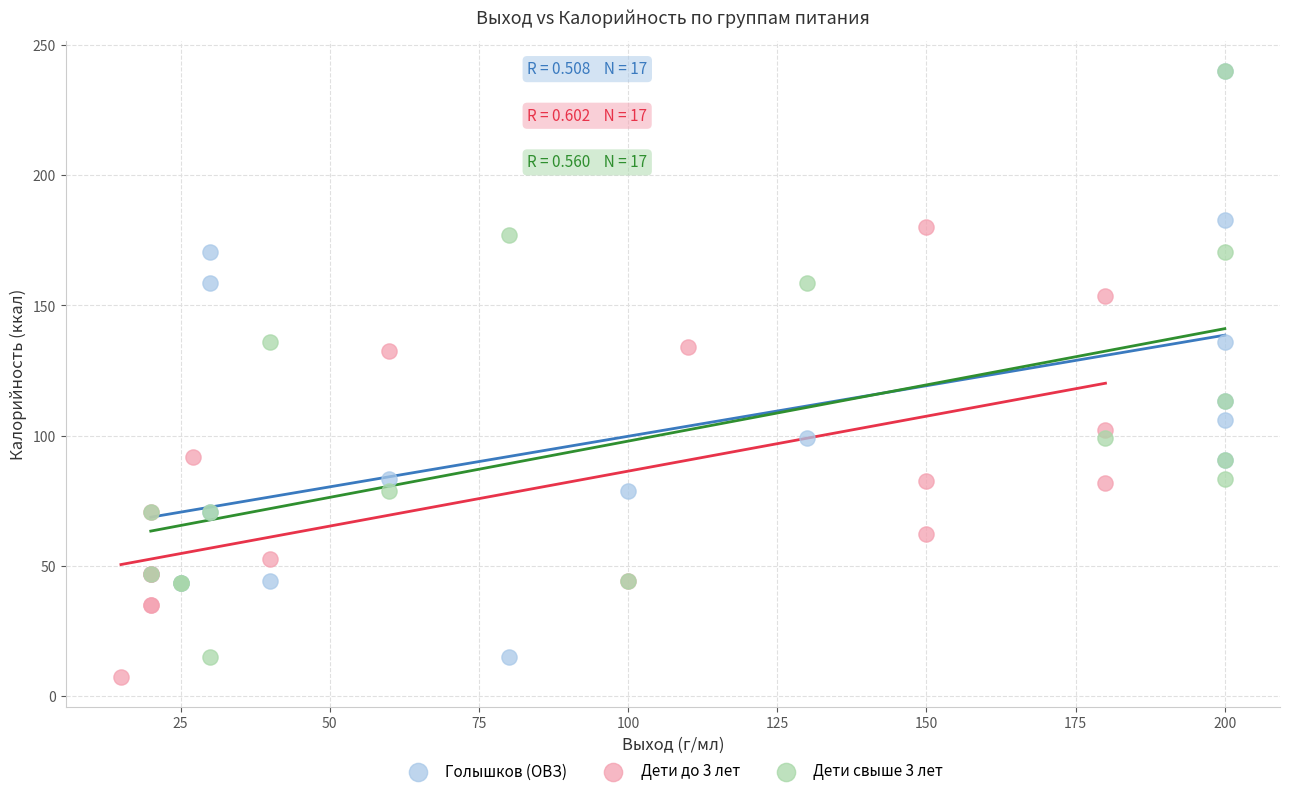

What are all the series names shown in the legend?

Голышков (ОВЗ), Дети до 3 лет, Дети свыше 3 лет